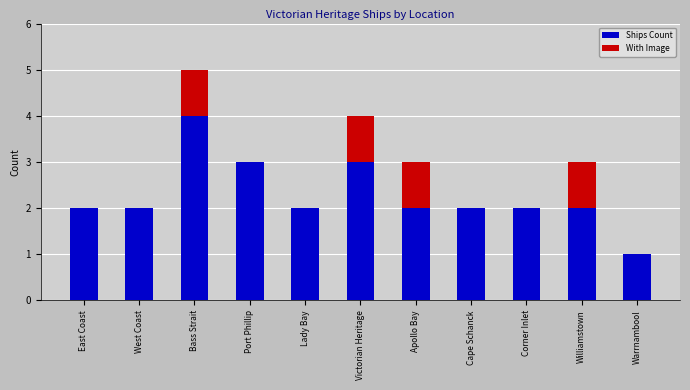

The Ships Count series shows 1 at Williamstown. True or false?

False